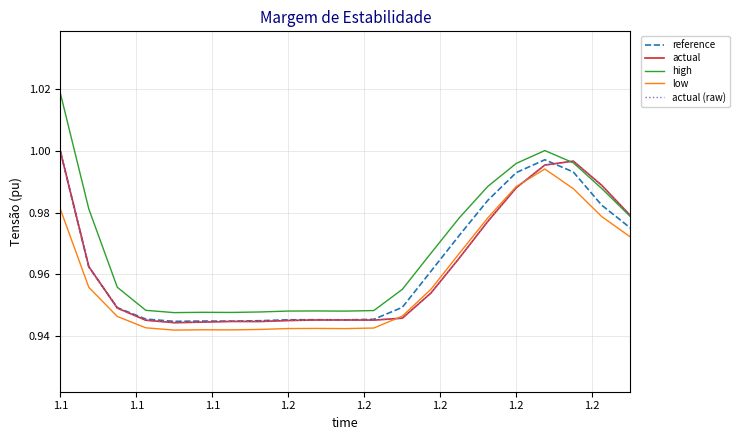

True or false: reference and low cross at least once.

False